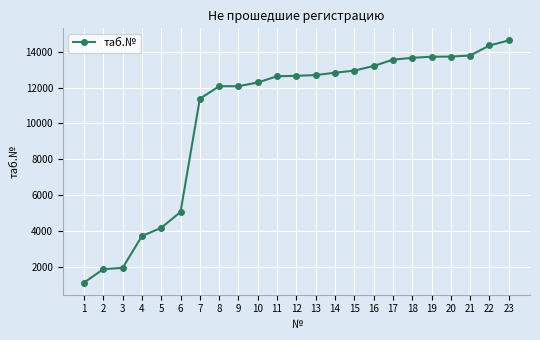

What is the average value?

10439